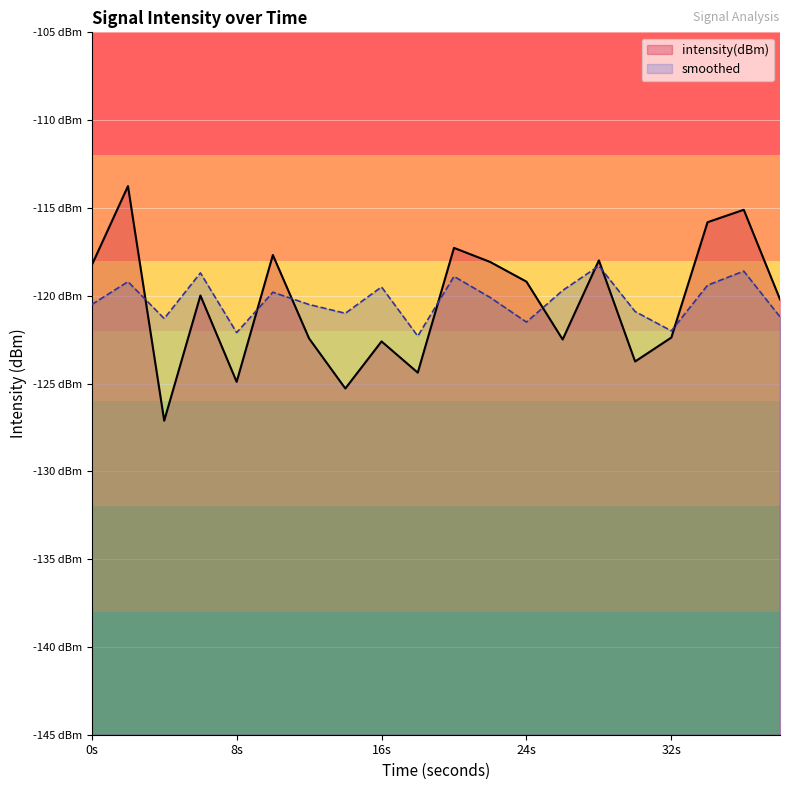

What is the sum of all smoothed values?

-2405.5